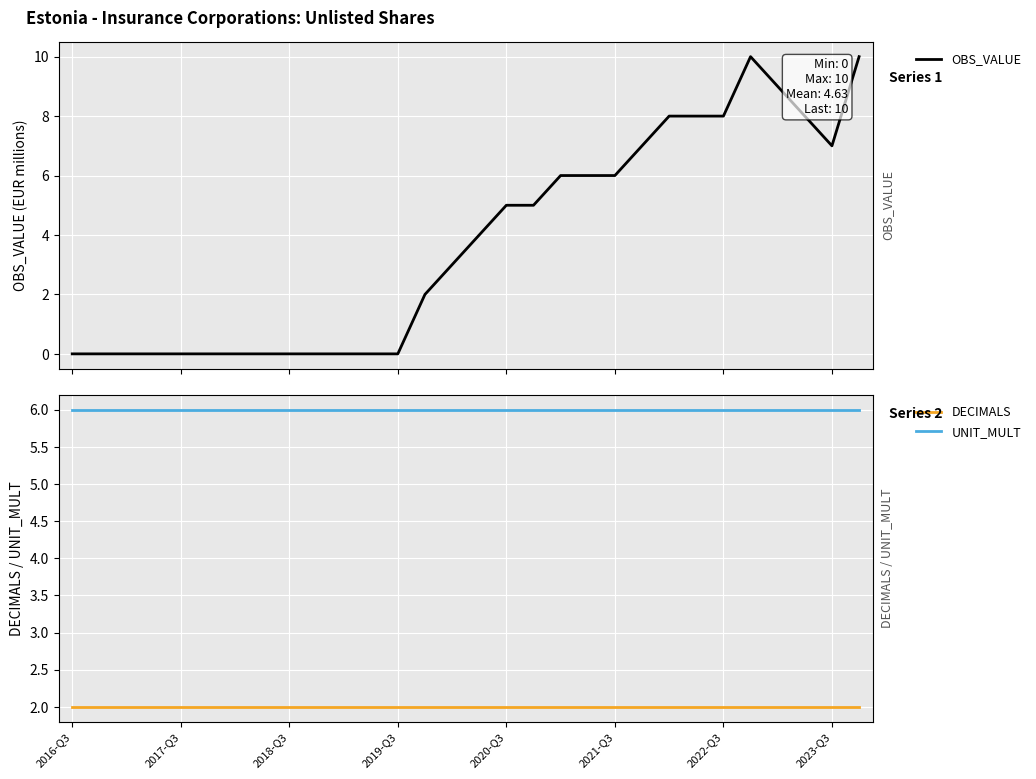

What are all the series names shown in the legend?

OBS_VALUE, DECIMALS, UNIT_MULT